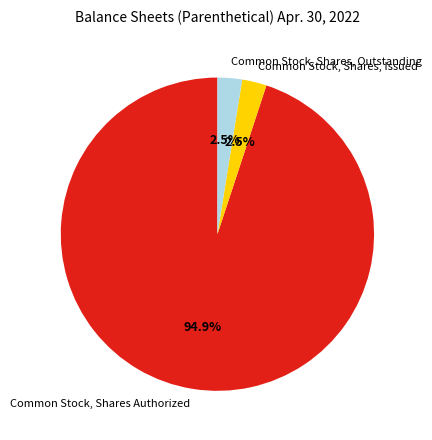

To the nearest percent, what is the difference between the Common Stock, Shares Authorized and Common Stock, Shares, Issued slice percentages?

92%